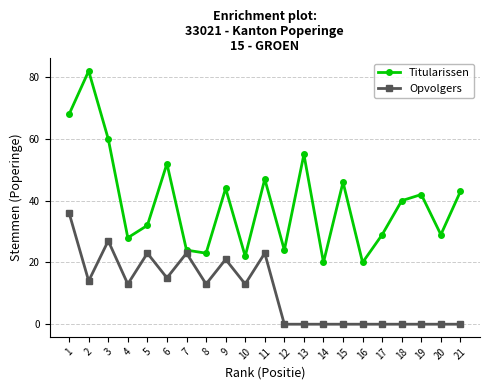

Which series has the largest total across all categories?

Titularissen